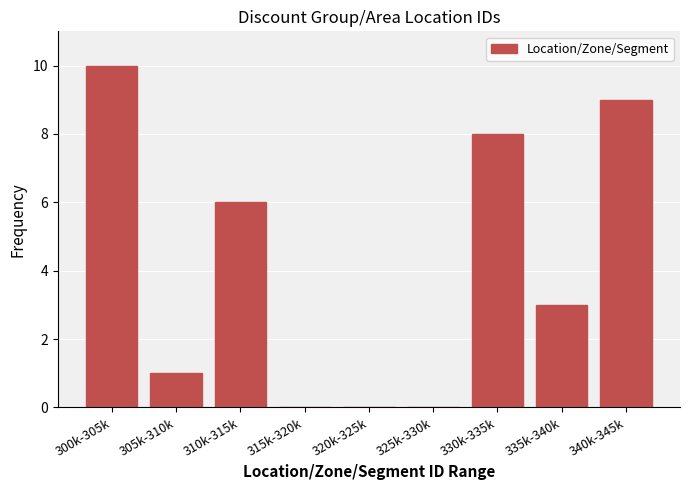

Reading left to right, what are all the values shown in this chart?

300k-305k=10	305k-310k=1	310k-315k=6	315k-320k=0	320k-325k=0	325k-330k=0	330k-335k=8	335k-340k=3	340k-345k=9